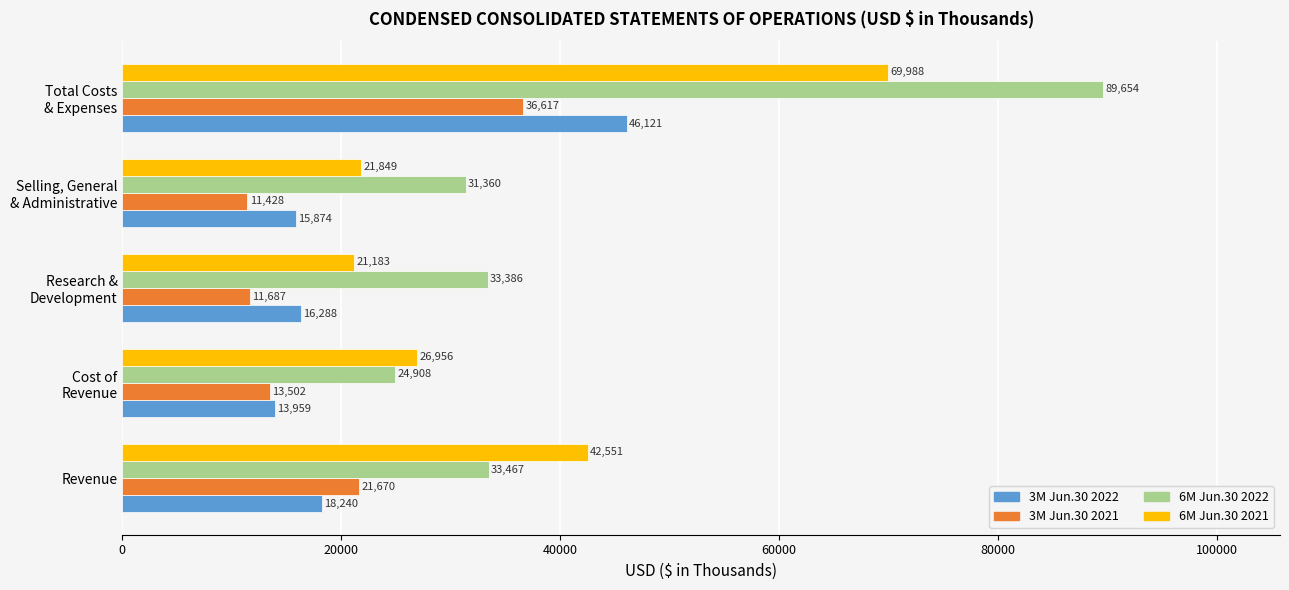

Where is 3M Jun.30 2022 nearest to the value 30040?

Revenue